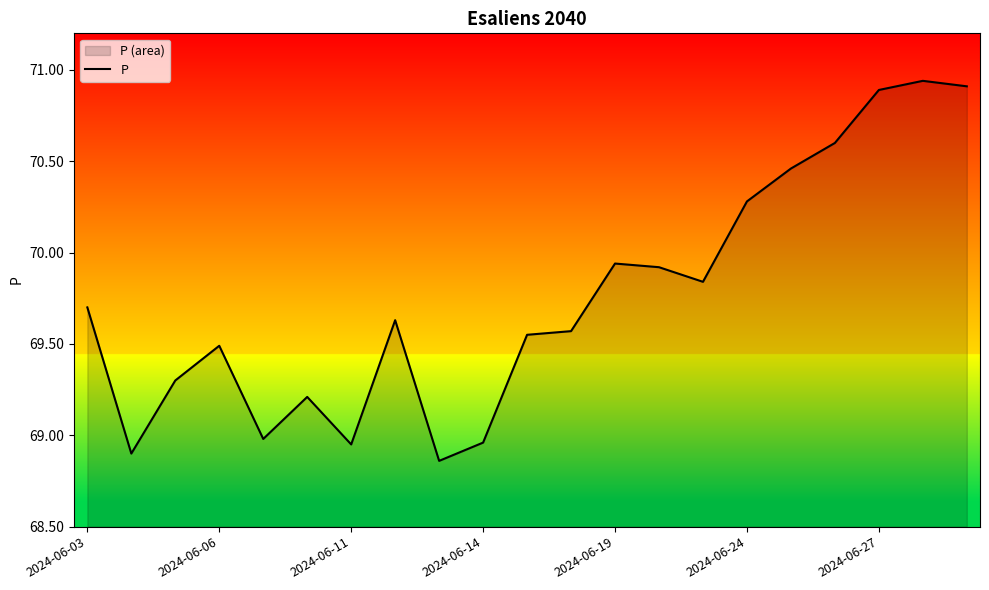

Between 20 and 14, which is larger?

20